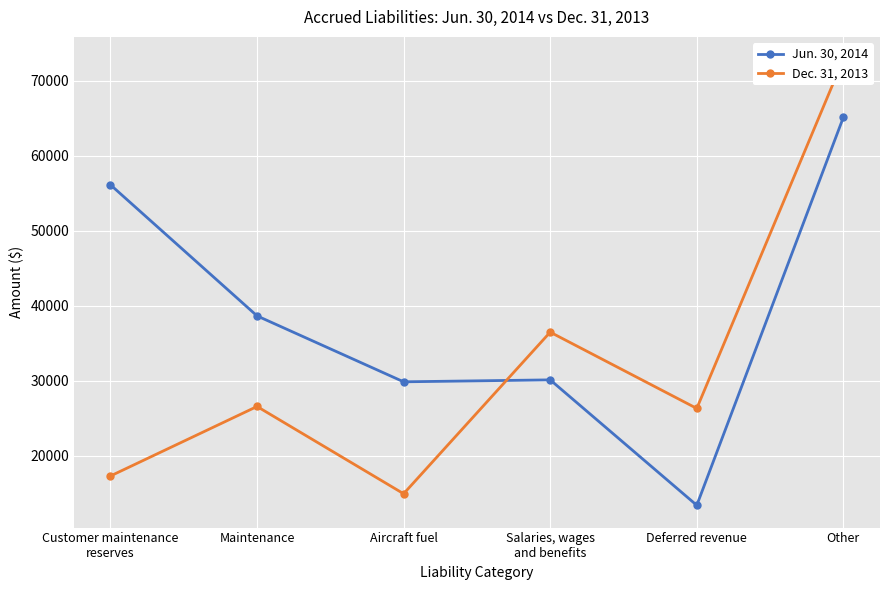

What is the greatest value displayed?

72845